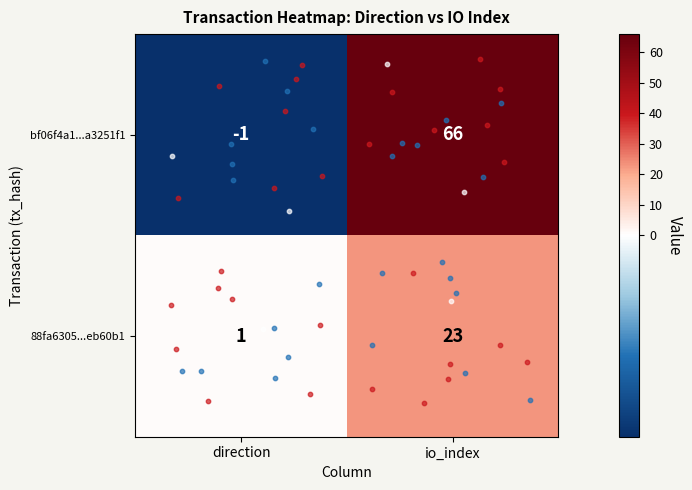

At how many categories does at least one series exceed 19?

1